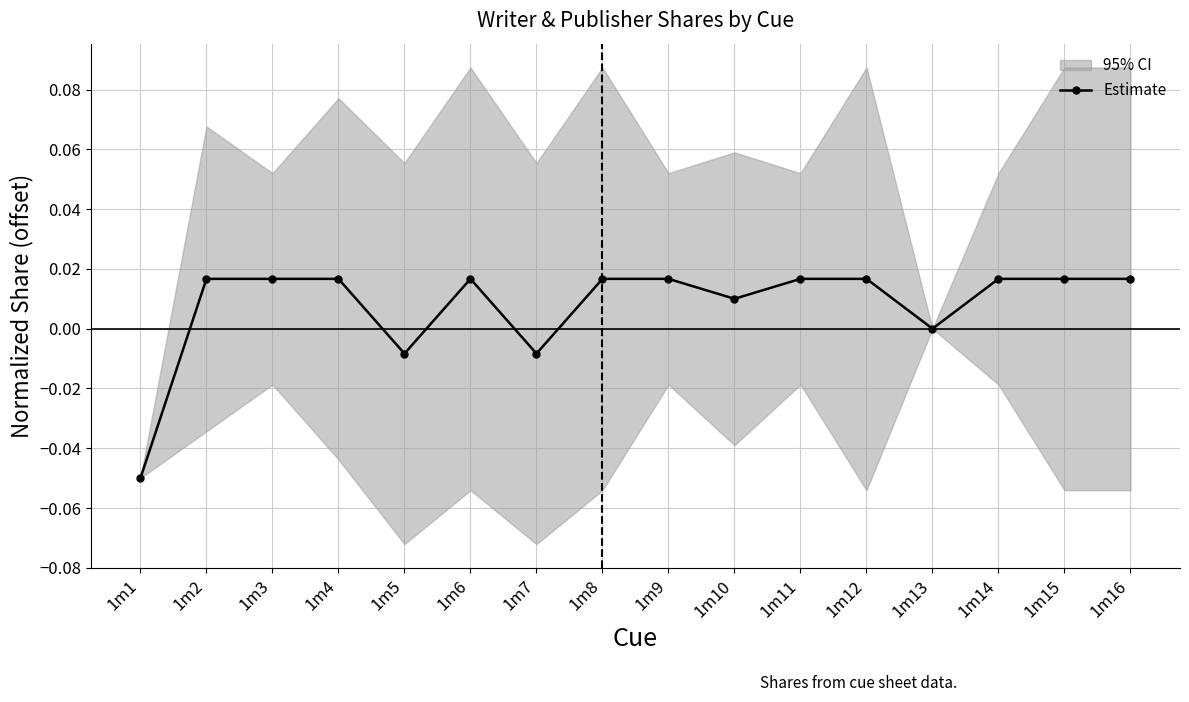

The value at 1m3 is 0.0. True or false?

True